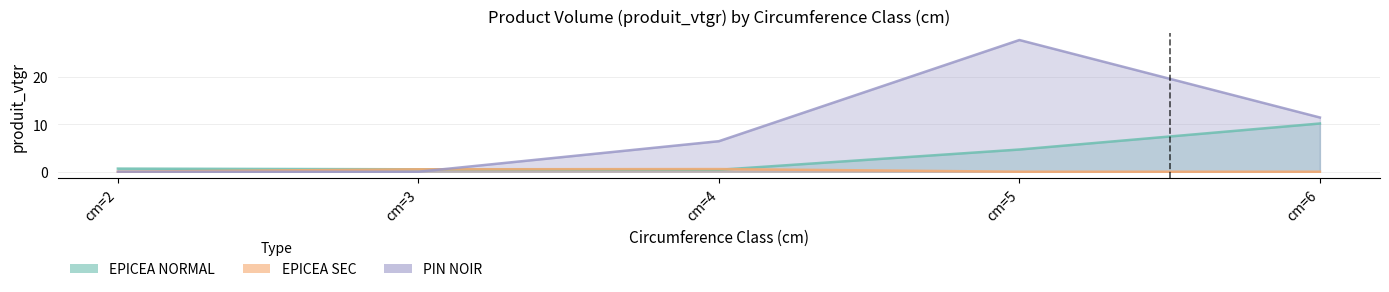

How many lines are shown in the chart?

3